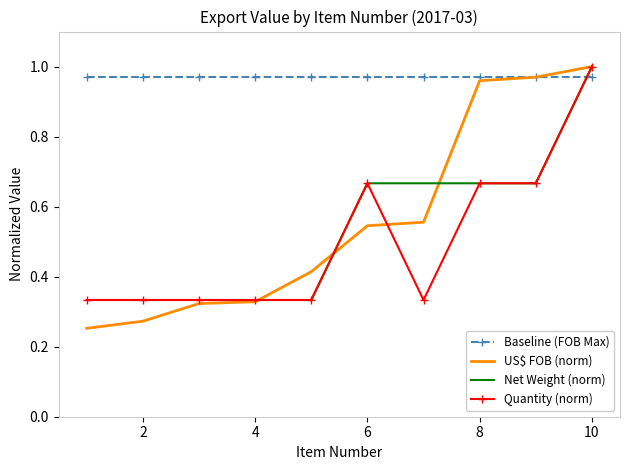

Which series has the largest total across all categories?

Baseline (FOB Max)